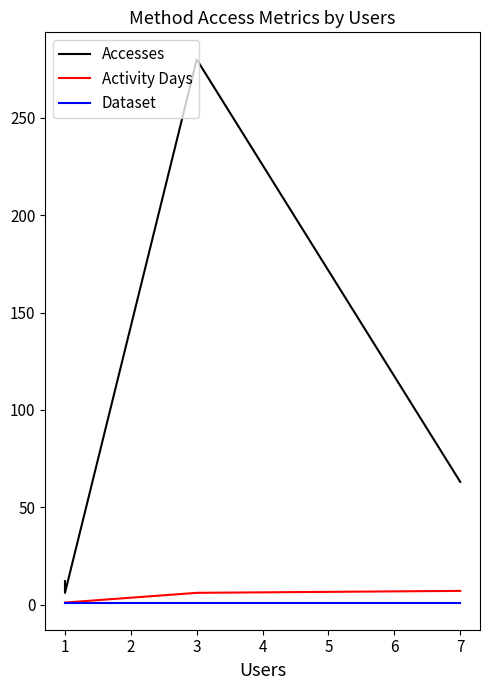

True or false: Accesses and Activity Days cross at least once.

False